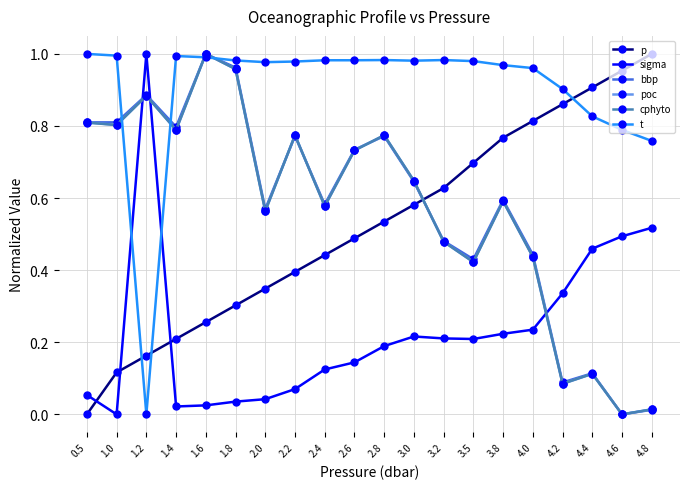

Does the chart have visible grid lines?

Yes